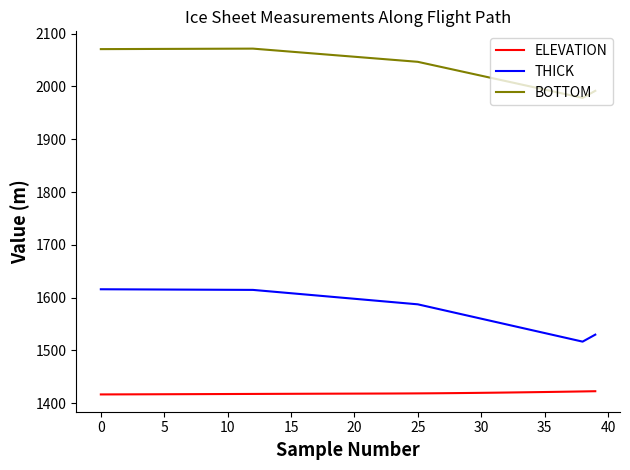

True or false: THICK and BOTTOM cross at least once.

False